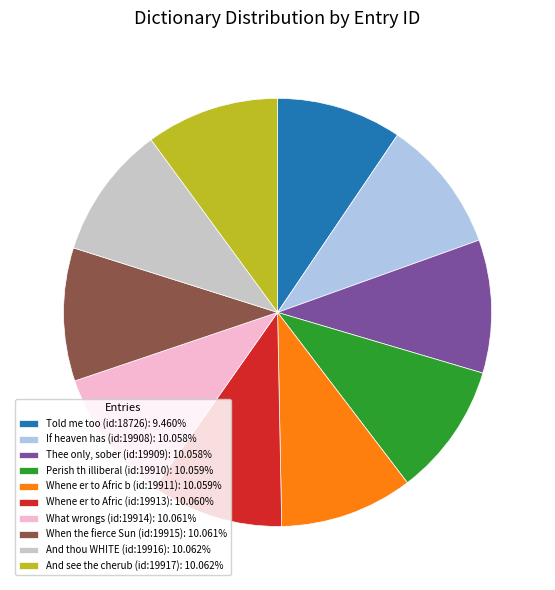

Which slice is the smallest?

Told me too (id:18726)